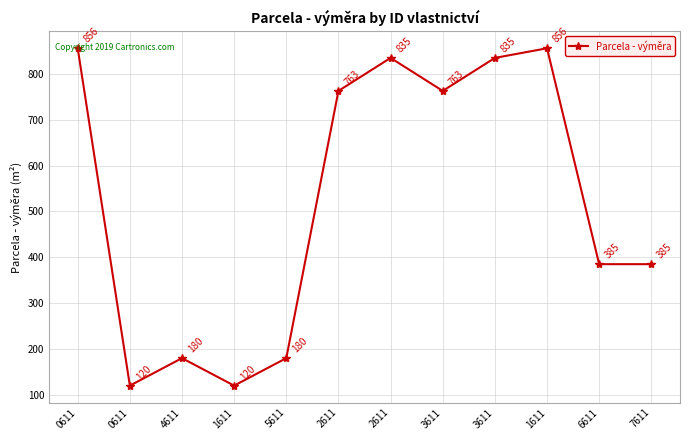

Does the chart have visible grid lines?

Yes